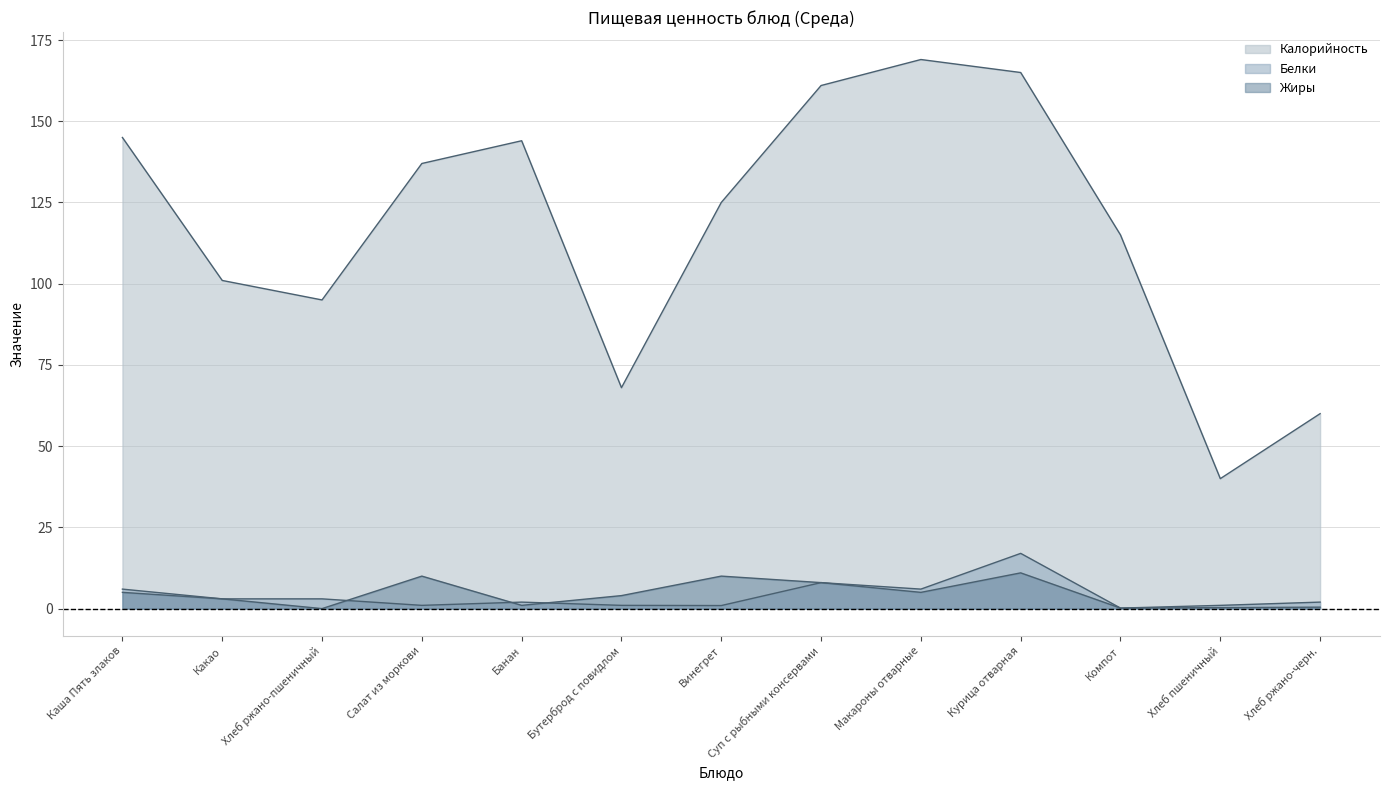

What is the average value of the Калорийность series?

117.3